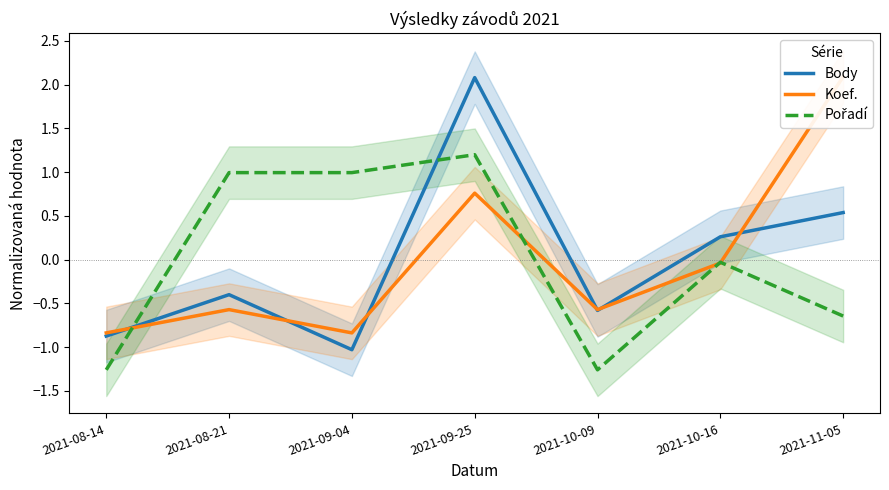

At which label does Pořadí first exceed 0?

2021-08-21